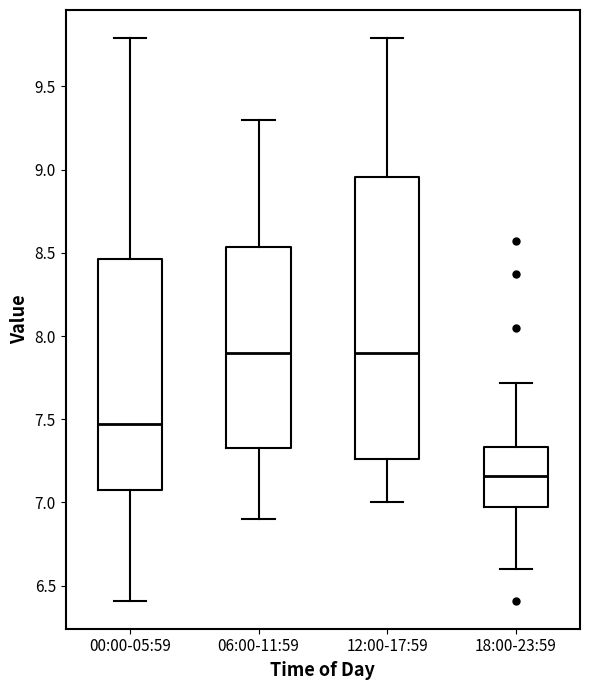

Which box has the lowest median line?

18:00-23:59